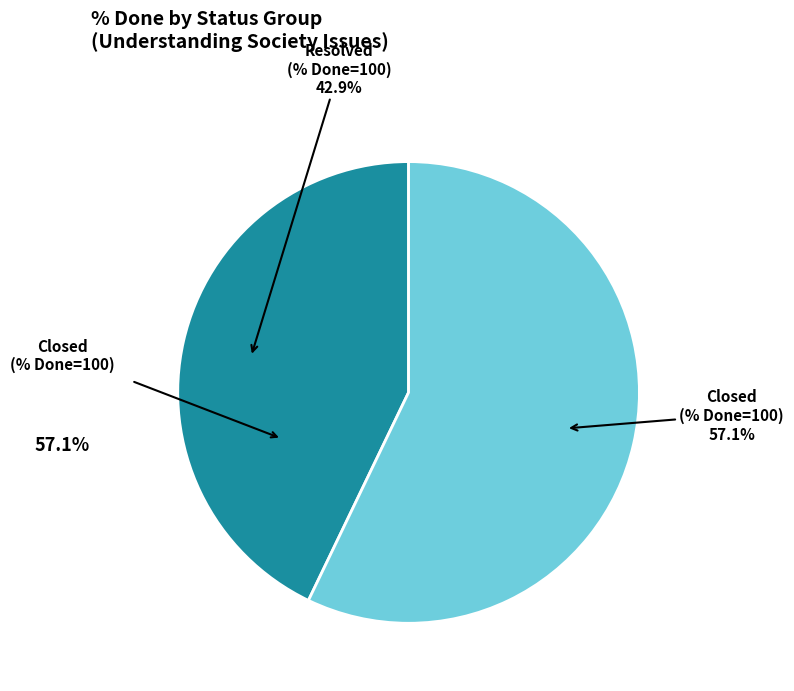

Is there any slice that represents more than half of the pie?

Yes